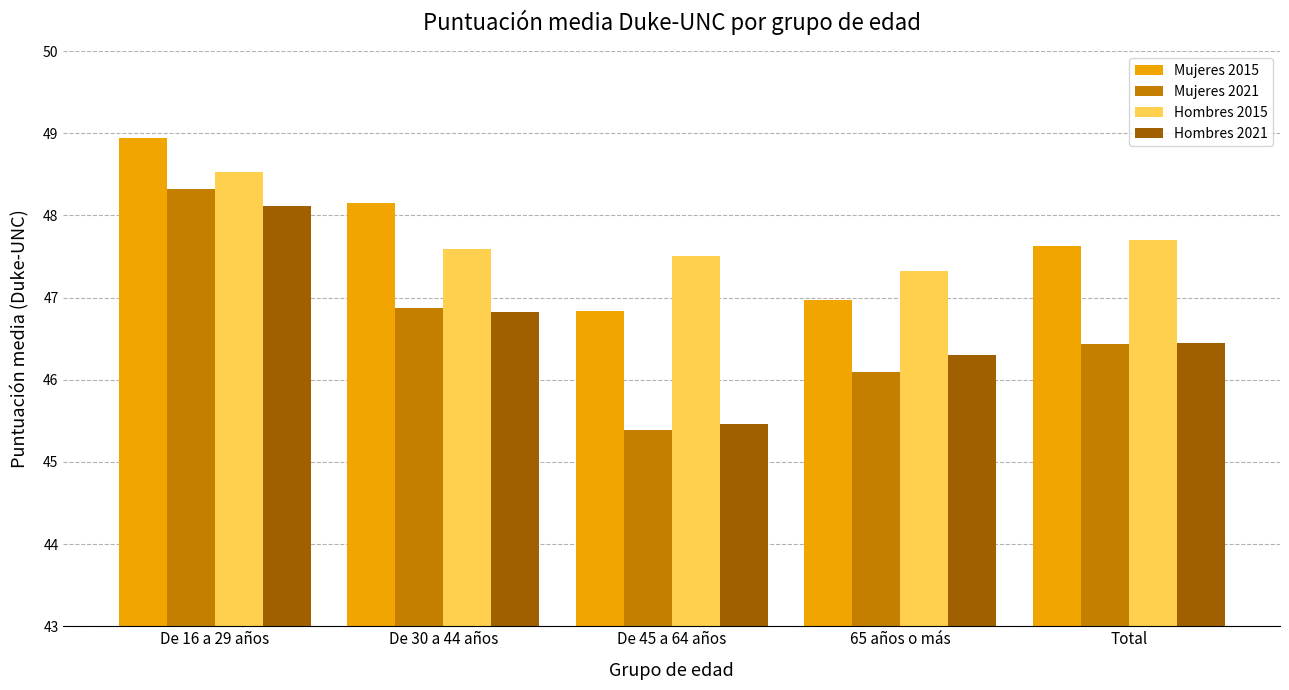

At how many categories does at least one series exceed 46?

5